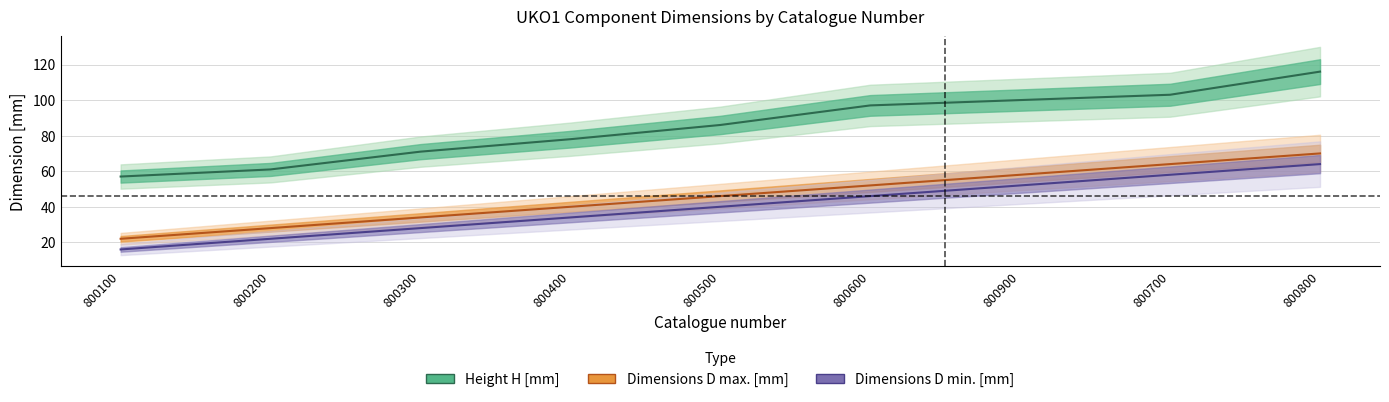

What is the maximum value shown in the chart?

116